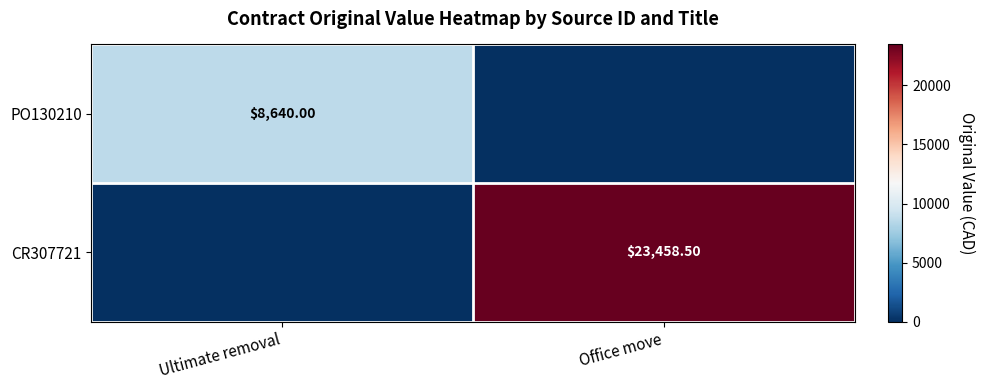

The value of CR307721 at Office move is 23458.5. True or false?

True